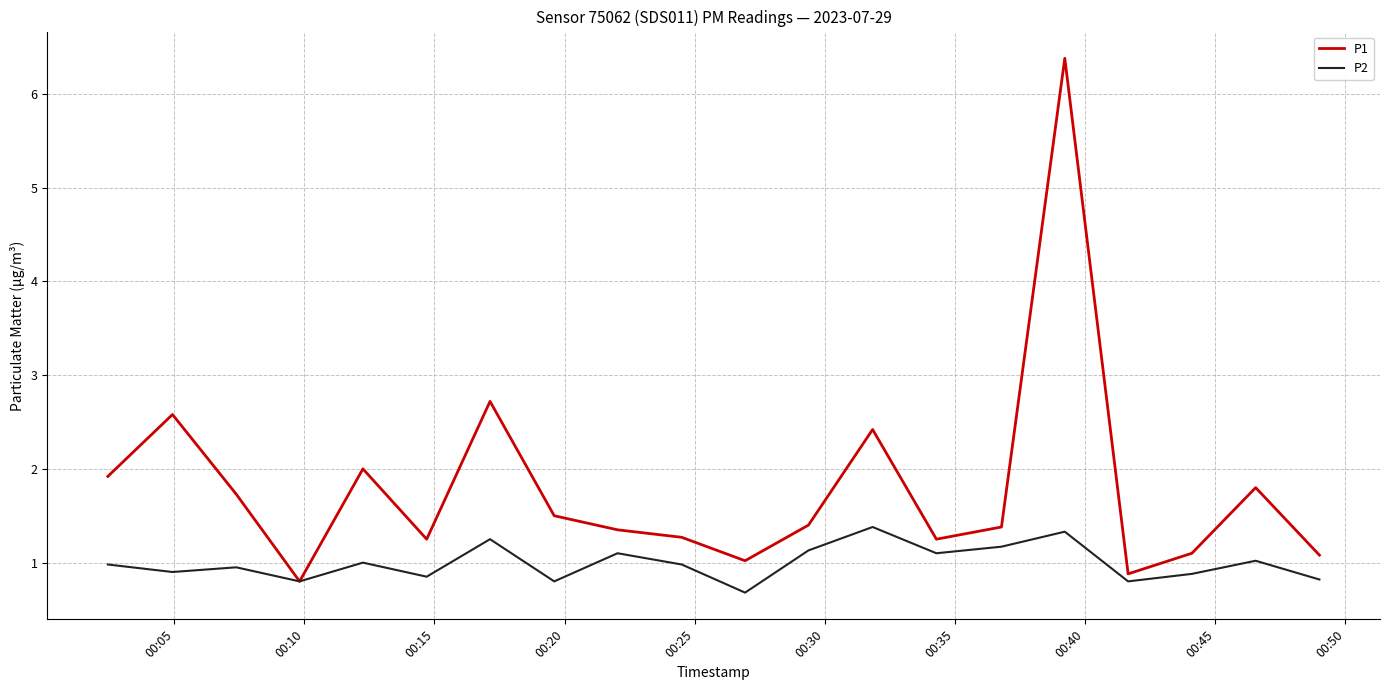

List the series in order of their peak value, highest first.

P1, P2